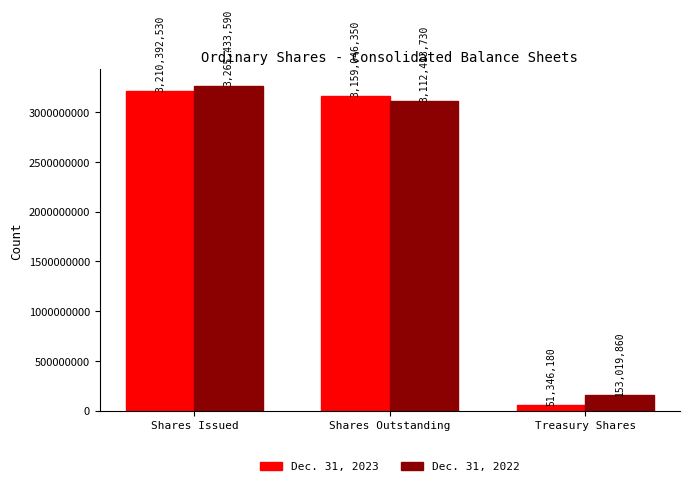

At which category is the sum across all series the highest?

Shares Issued